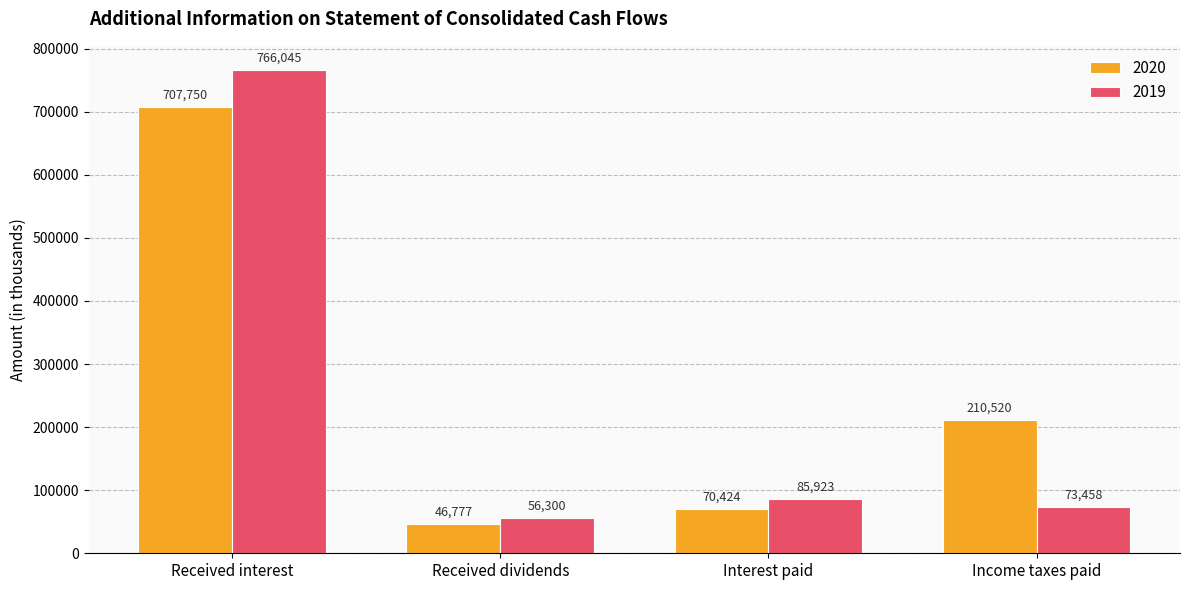

What is the value of the 2019 bar at the 4th from the left?

73458